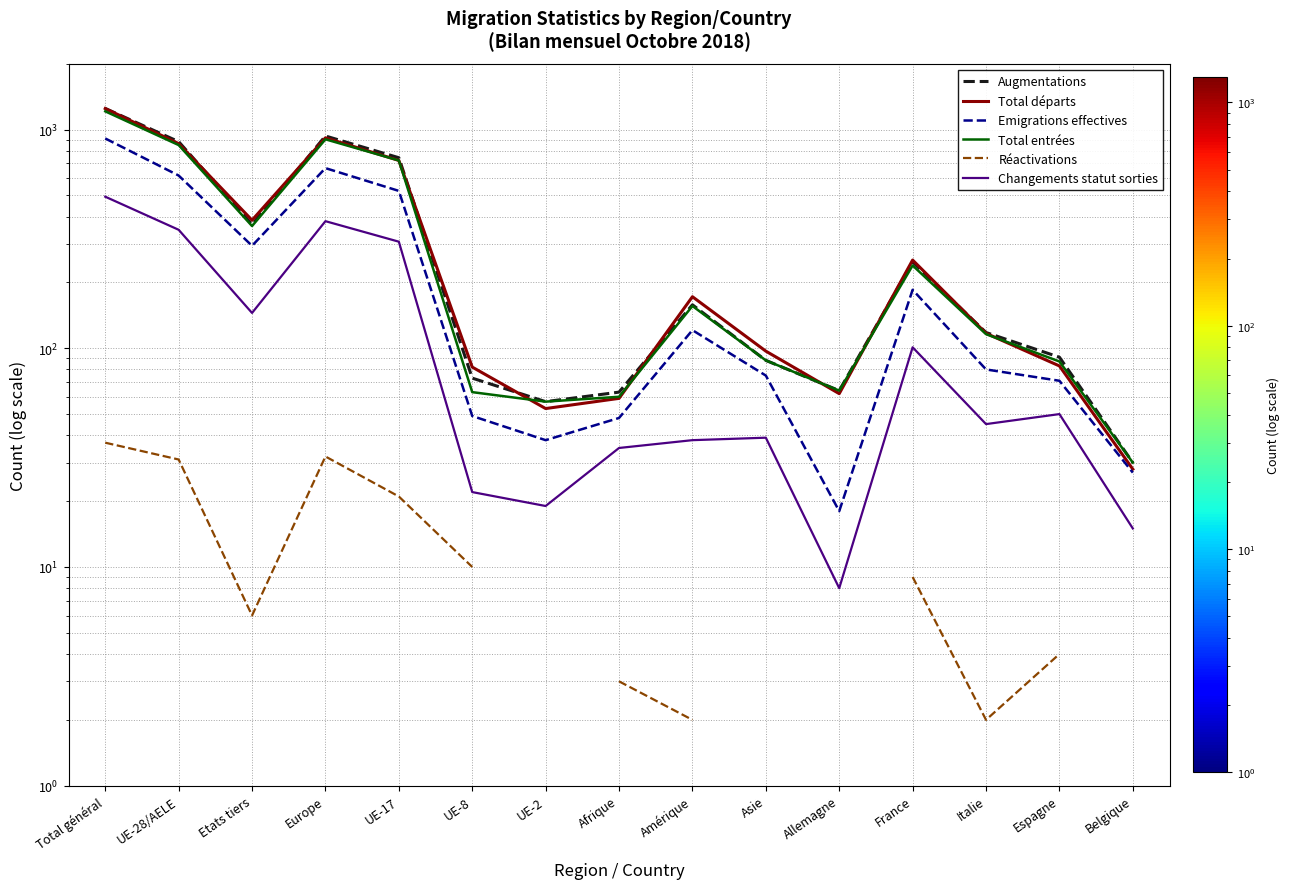

How many data points in Emigrations effectives are above 80?

7